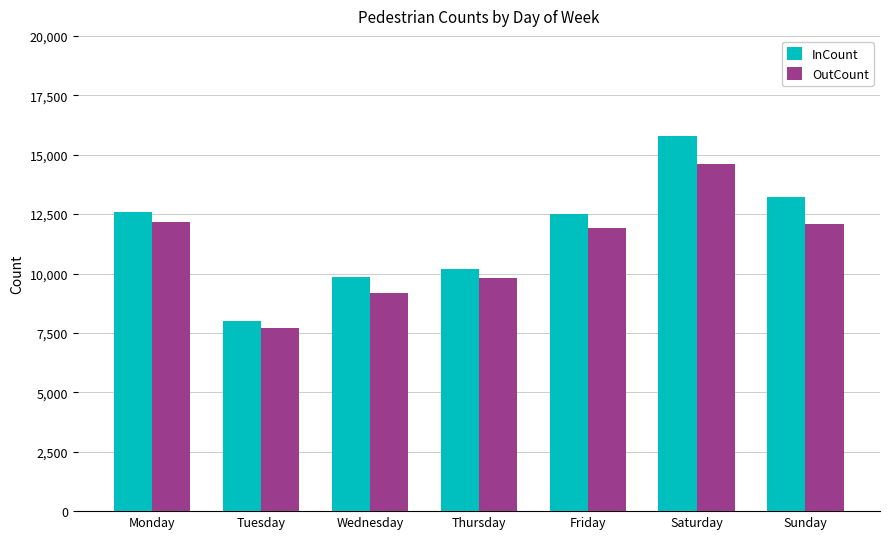

How many bars are there in total?

14